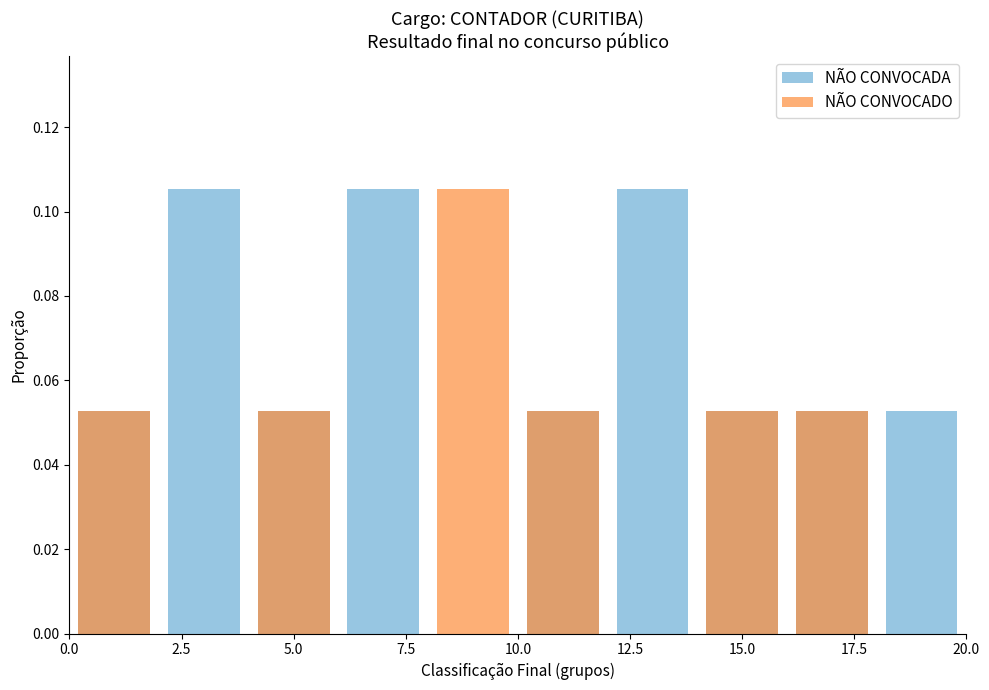

Is it true that NÃO CONVOCADA equals 0.2 at 12.5?

False